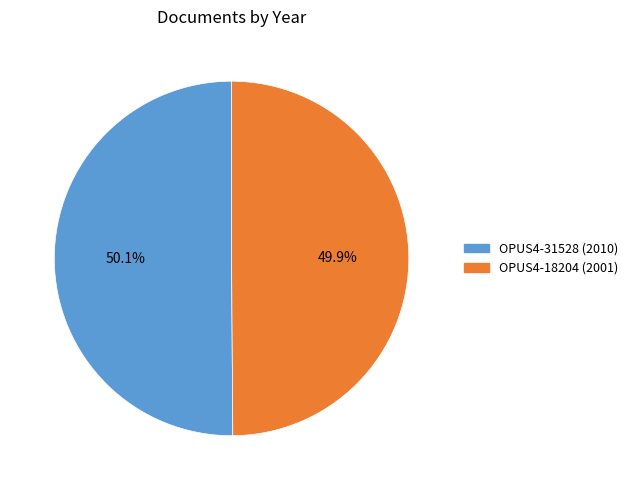

Combined, do OPUS4-18204 (2001) and OPUS4-31528 (2010) account for over 50%?

Yes